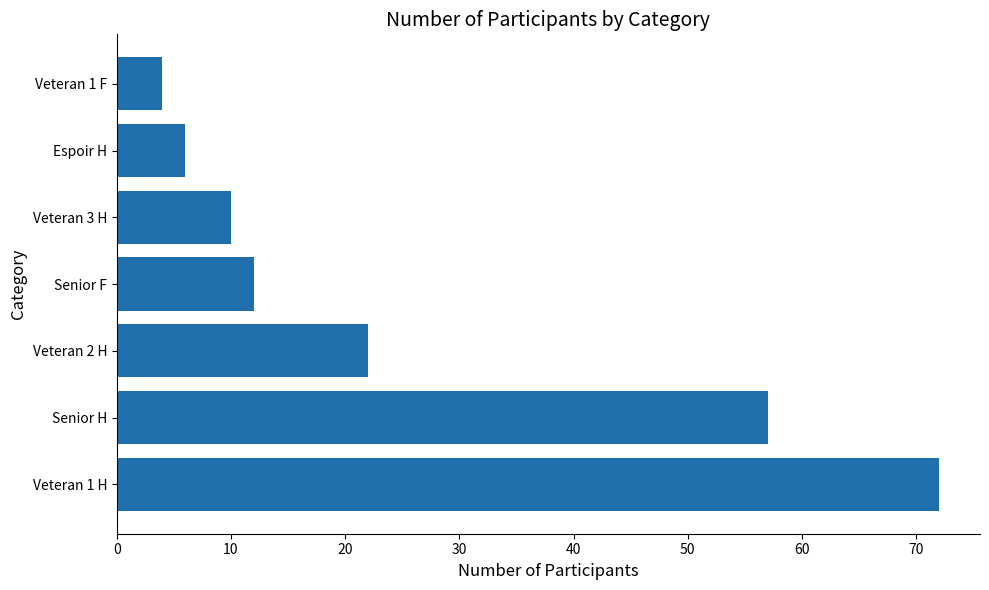

What is the greatest value displayed?

72